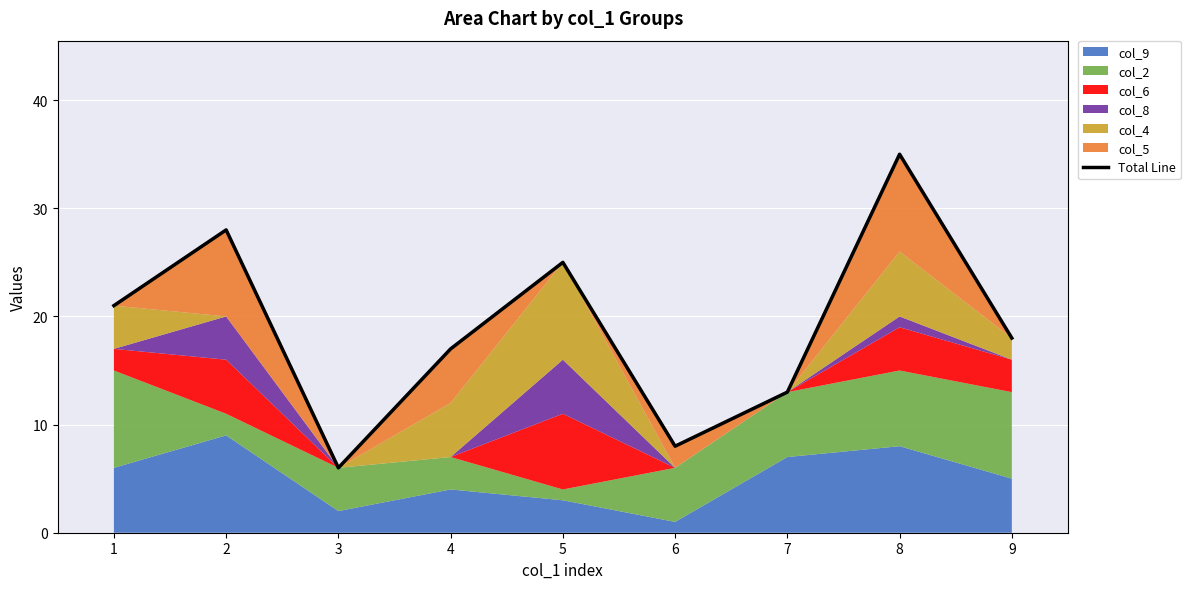

True or false: the data has more than 2 interior local peaks.

True